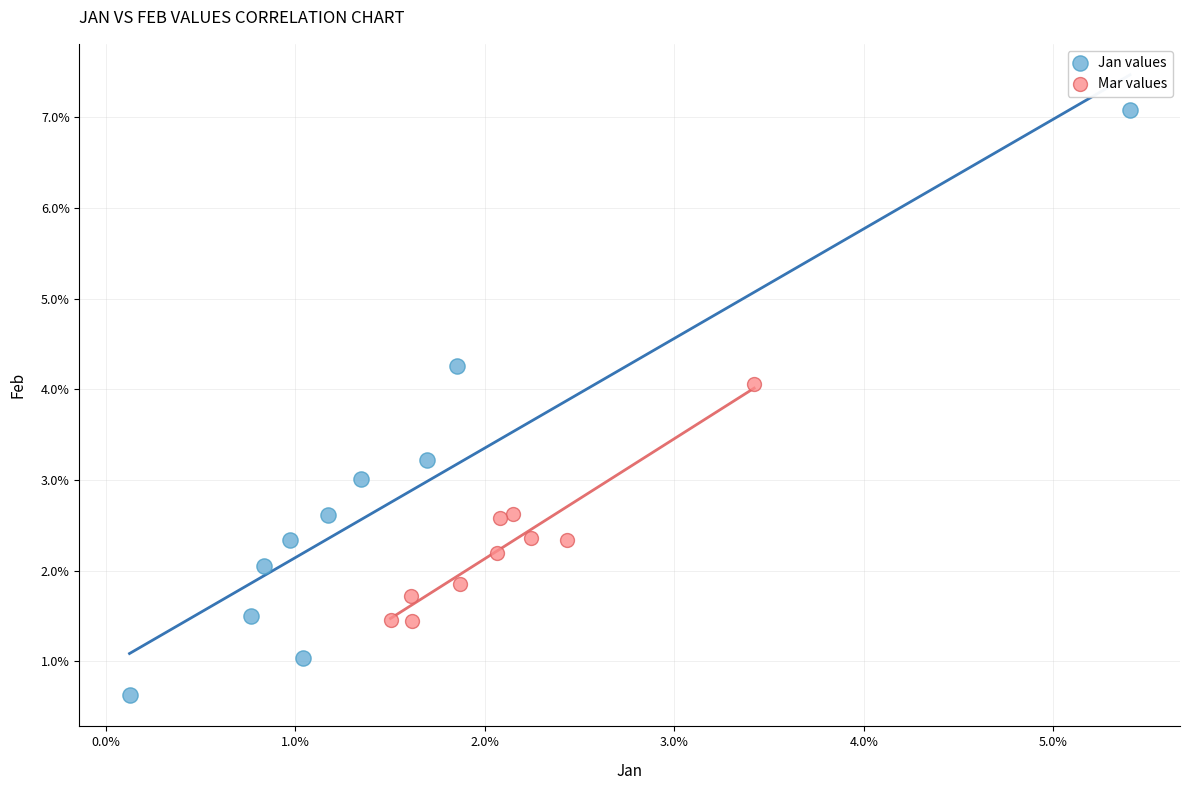

Which series has the widest spread of Y values?

Jan values